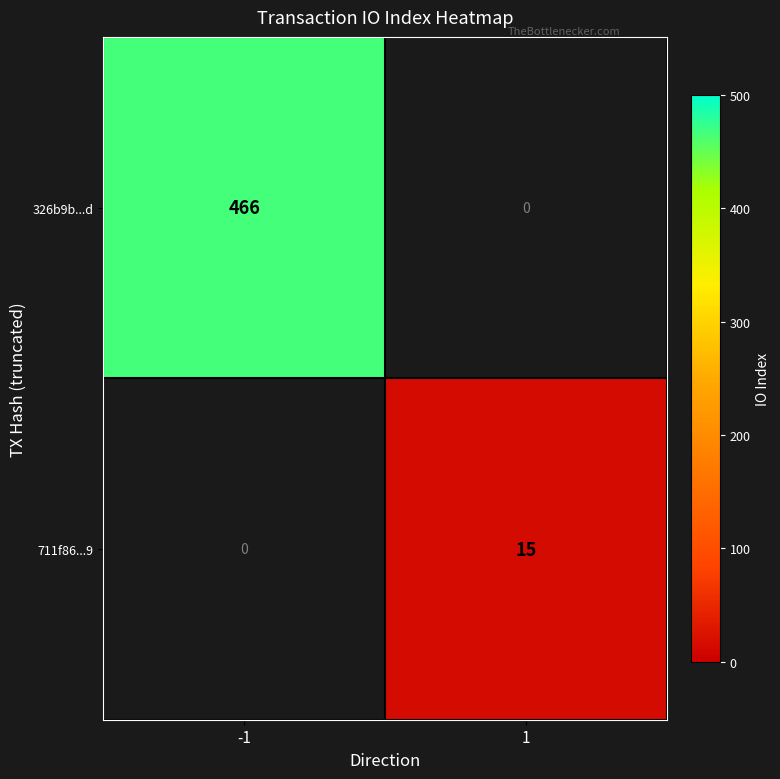

Is it true that 711f86...9 equals 15 at 1?

True